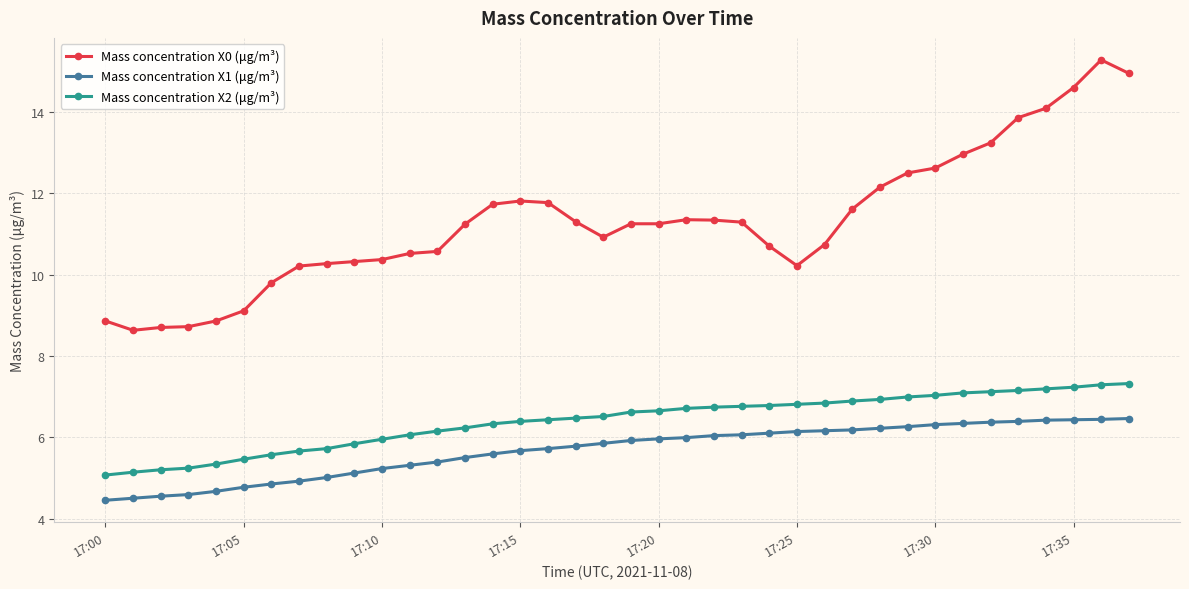

What is the average value of the Mass concentration X0 (μg/m³) series?

11.3